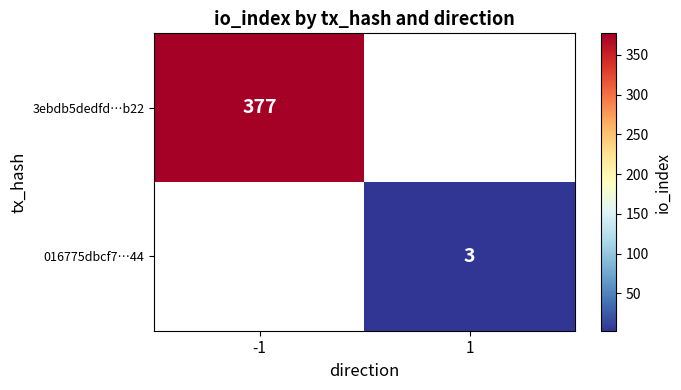

True or false: 016775dbcf7…44 has a value of 3 at 1.

True